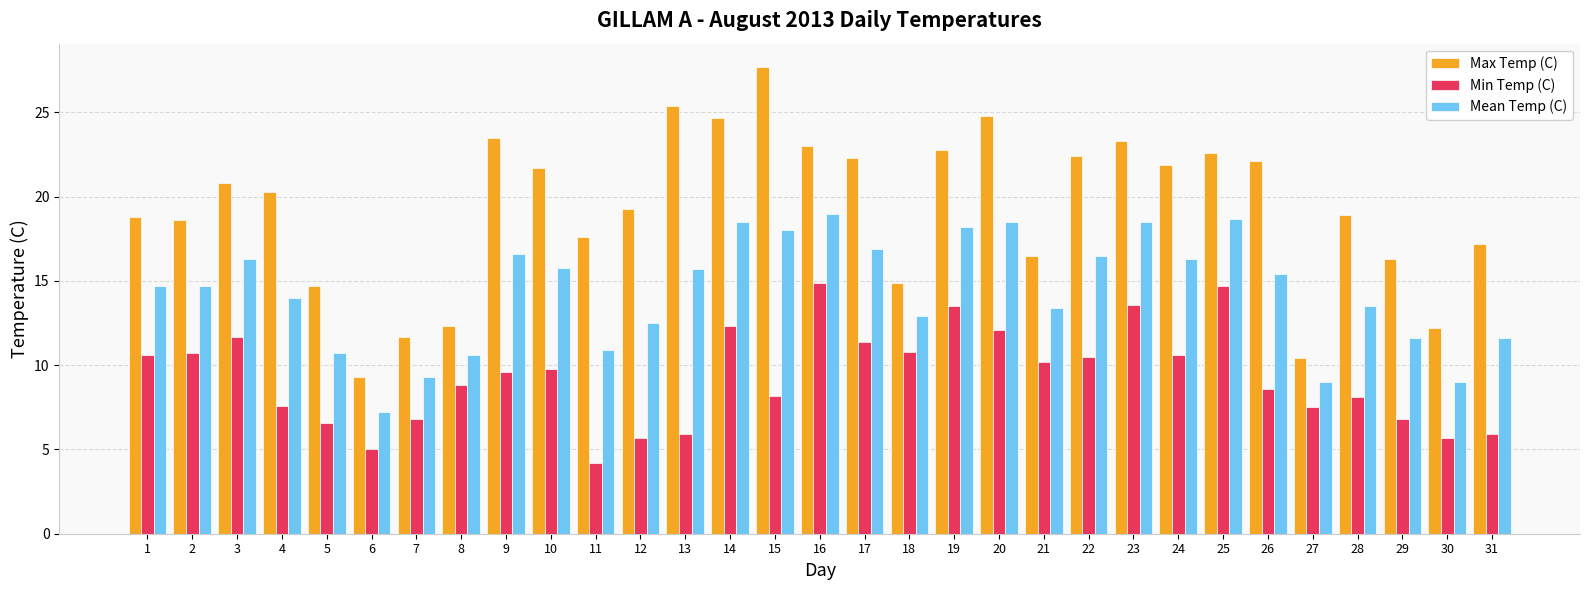

Does the chart contain any negative values?

No